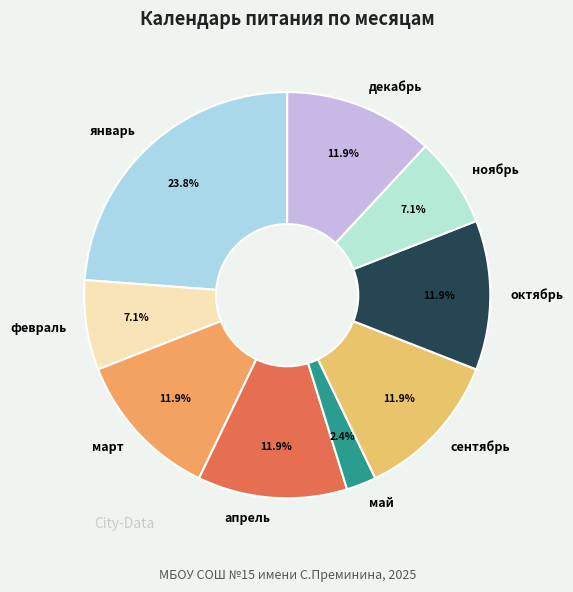

To the nearest percent, what is the average slice percentage?

11%